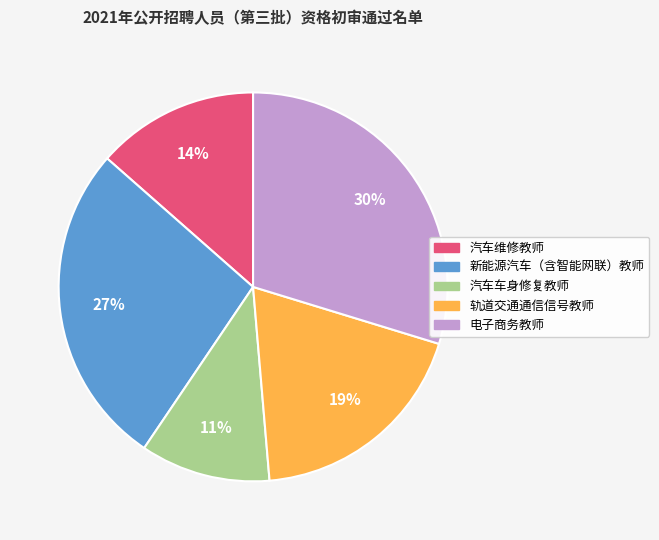

Is the sum of 新能源汽车（含智能网联）教师 and 轨道交通通信信号教师 greater than half?

No